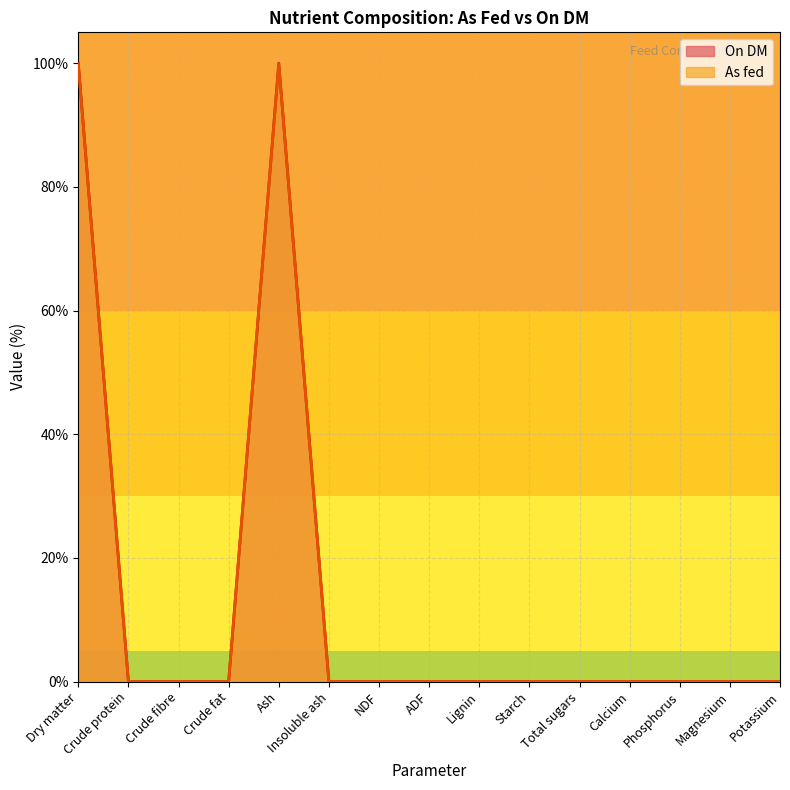

What position from the left is Total sugars?

11